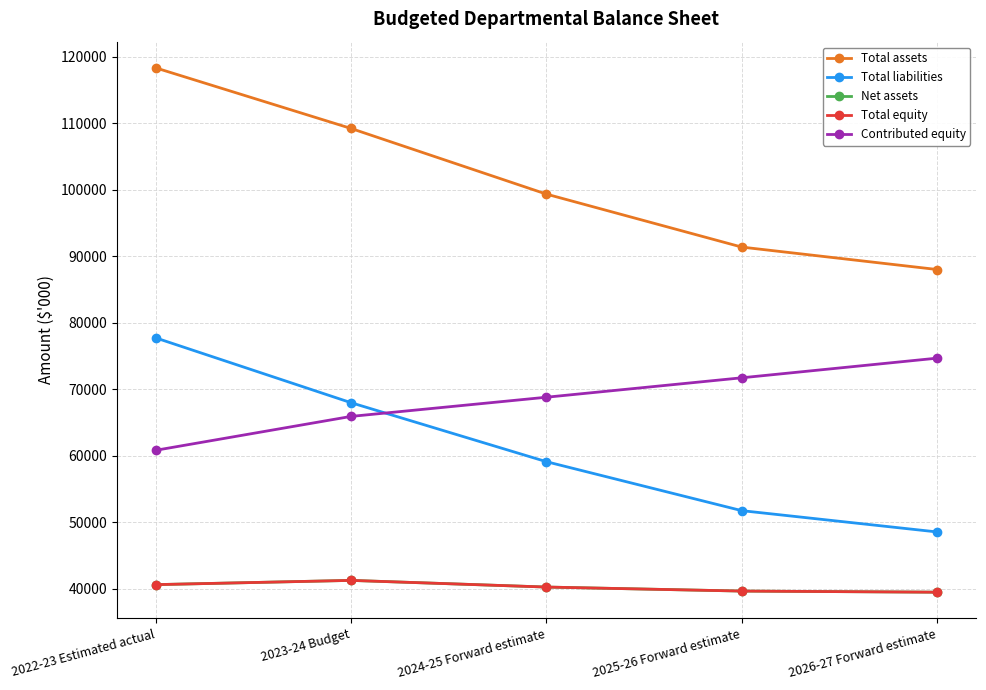

The value of Total assets at 2024-25 Forward estimate is 156635. True or false?

False